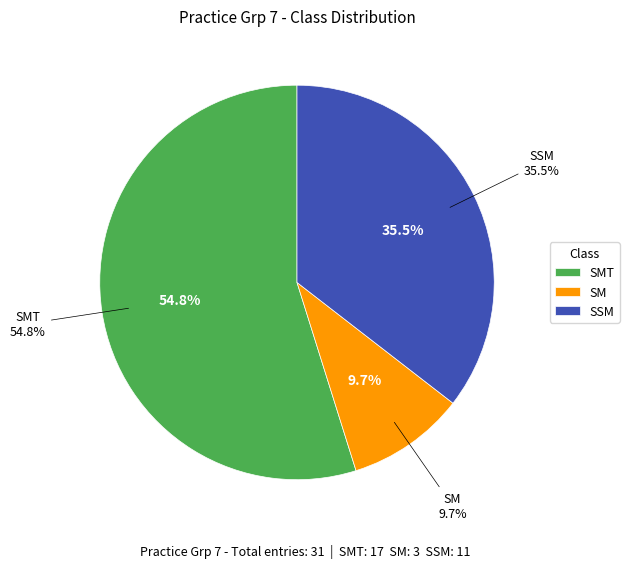

To the nearest percent, what is the combined percentage of SM and SSM?

45%